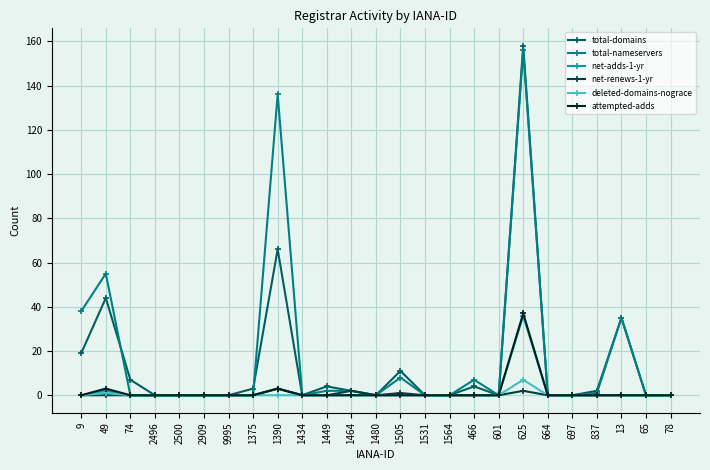

True or false: total-domains has more than 2 points higher than both neighbors.

True